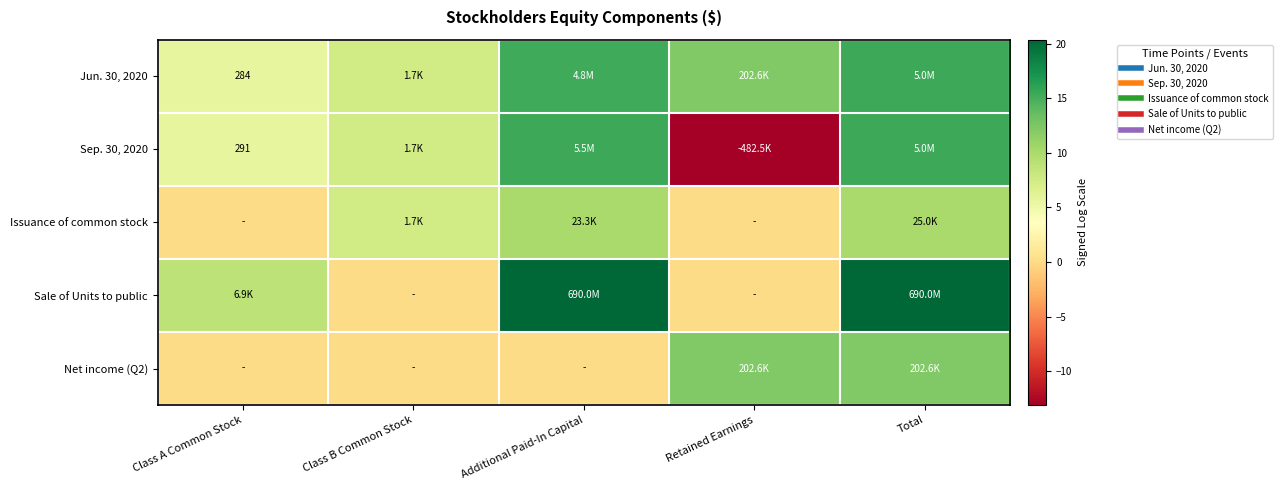

What is the difference between the second highest and minimum values in the Sale of Units to public series?

20.4